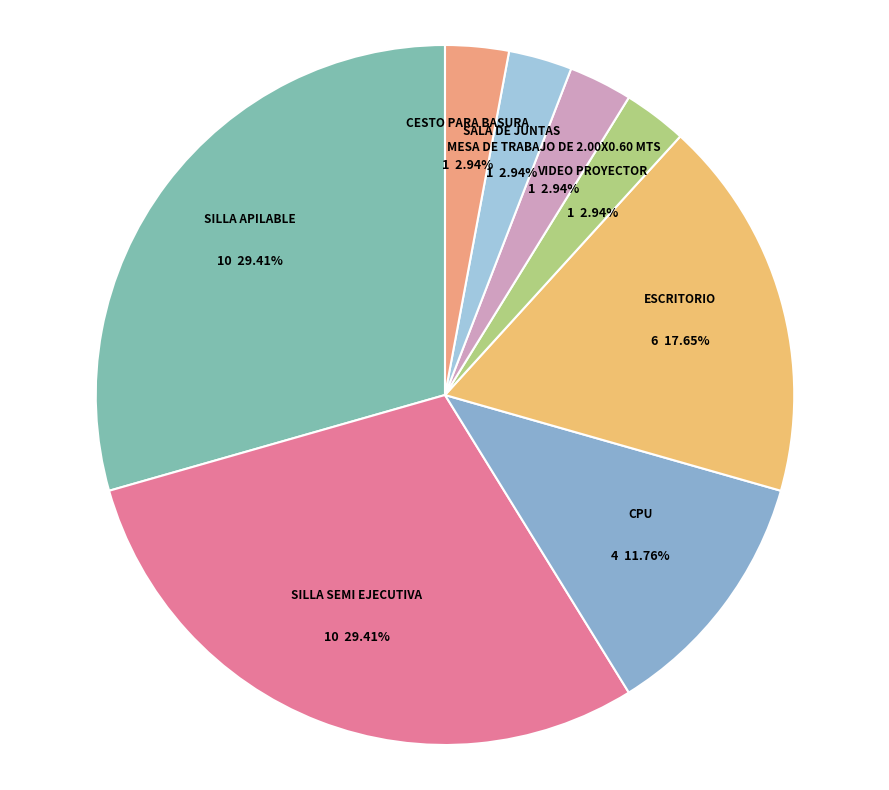

What percentage is NOT represented by SALA DE JUNTAS?

97.1%